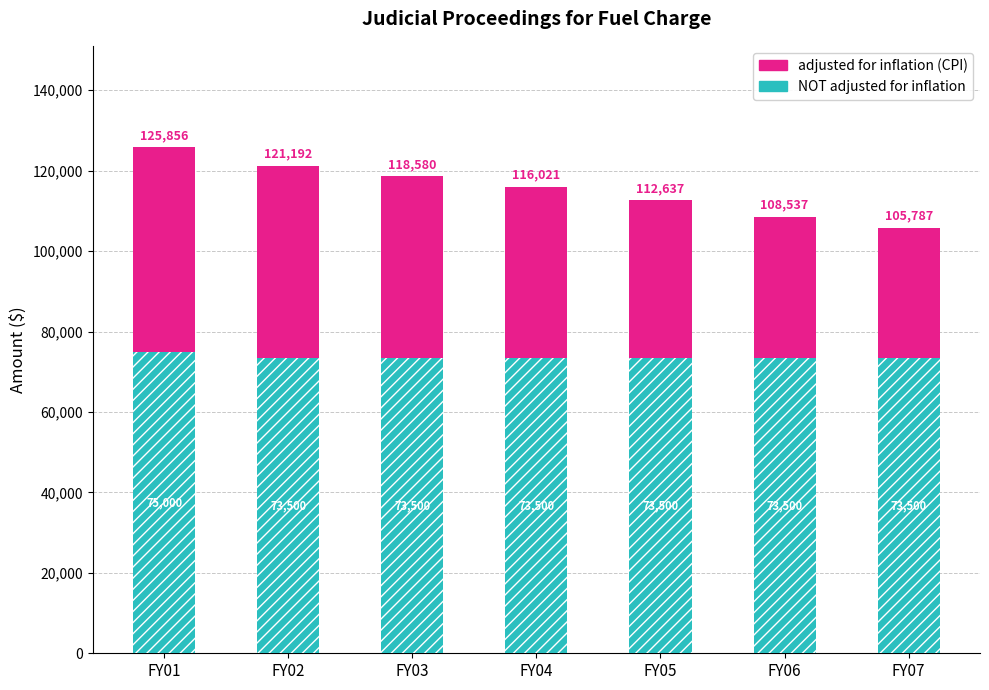

What is the difference between the second highest and second lowest values in the adjusted for inflation (CPI) series?

12655